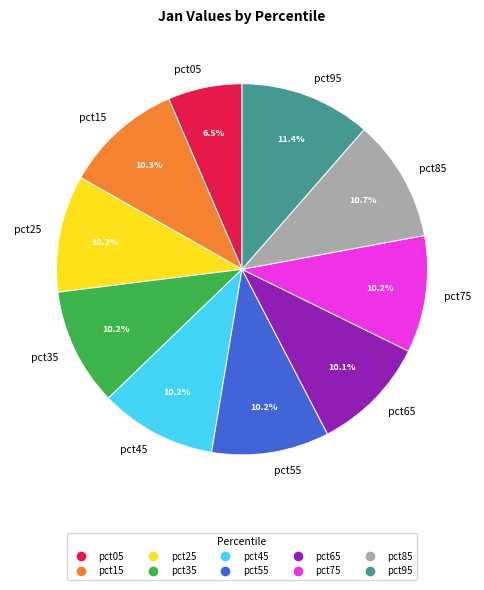

To the nearest percent, what is the combined percentage of pct95 and pct55?

22%